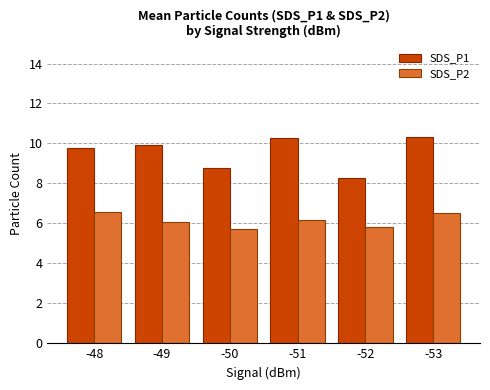

What are all the series names shown in the legend?

SDS_P1, SDS_P2